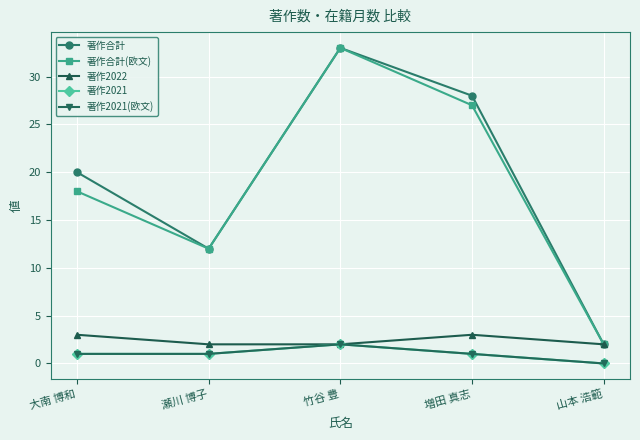

Rank the series by their maximum value, from lowest to highest.

著作2021, 著作2021(欧文), 著作2022, 著作合計, 著作合計(欧文)